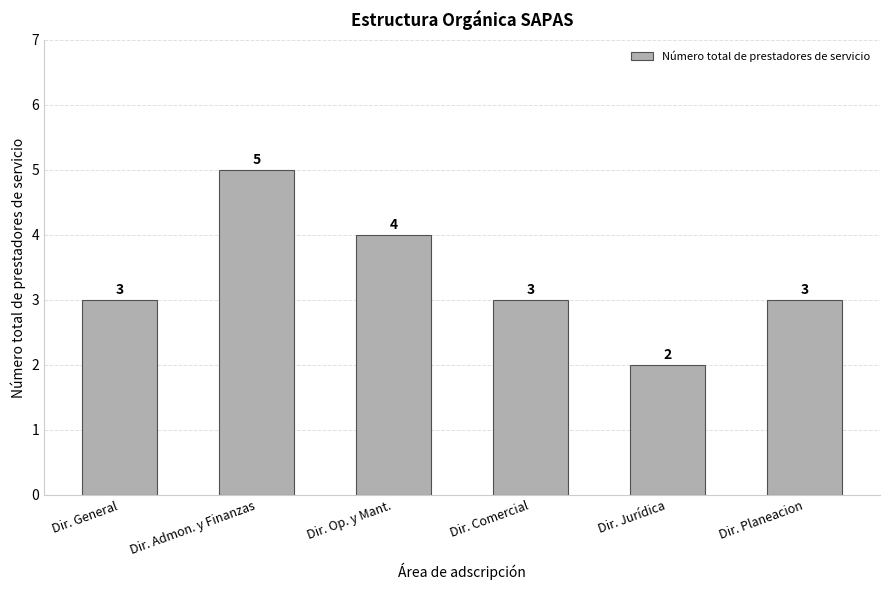

What is the value of the 3rd bar from the left?

4